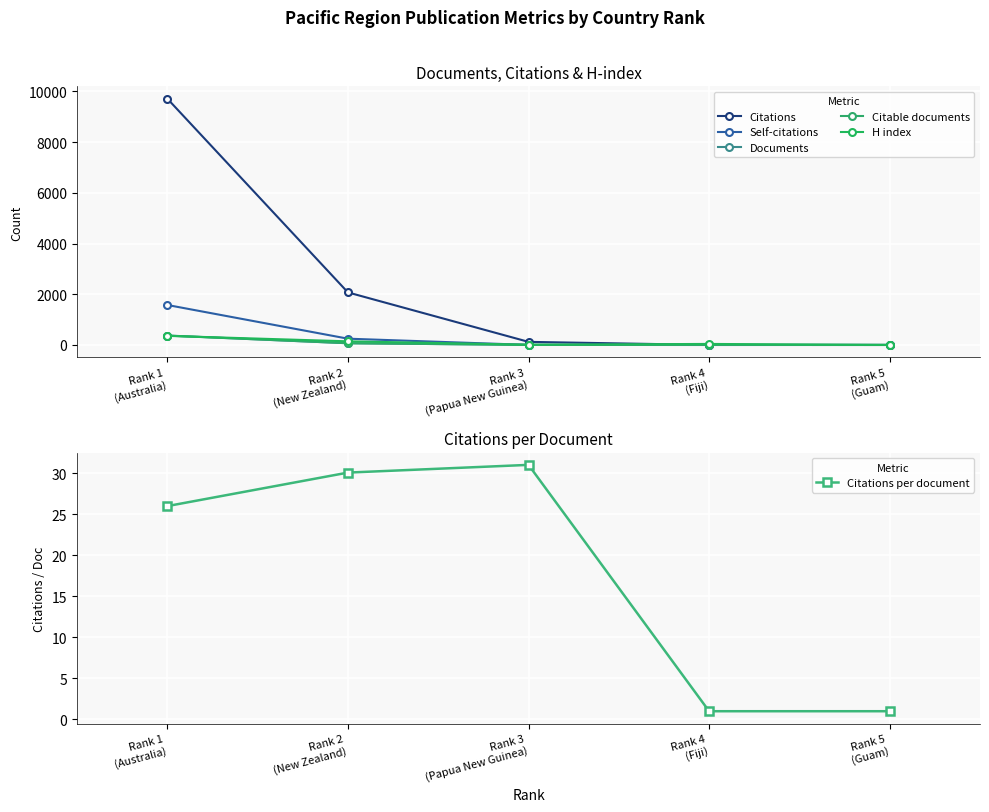

Reading right to left, what are all the values shown in this chart?

Citations: 1.0	2.0	124.0	2074.0	9716.0
Self-citations: 1.0	0.0	4.0	249.0	1578.0
Documents: 1.0	2.0	4.0	69.0	374.0
Citable documents: 1.0	2.0	4.0	69.0	370.0
H index: 3.0	42.0	11.0	145.0	360.0
Citations per document: 1.0	1.0	31.0	30.1	26.0